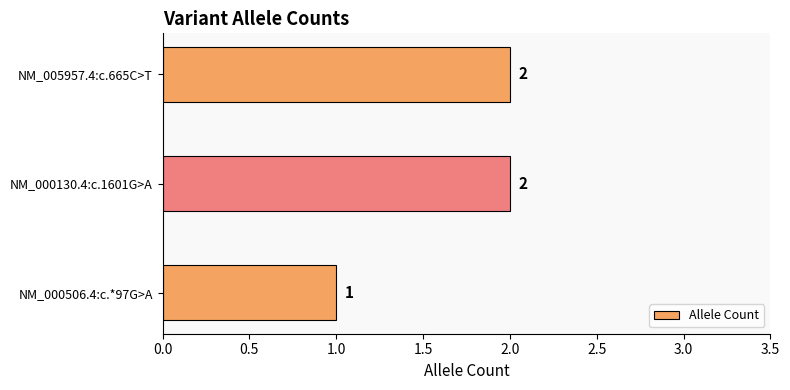

The value at NM_000506.4:c.*97G>A is 1. True or false?

True